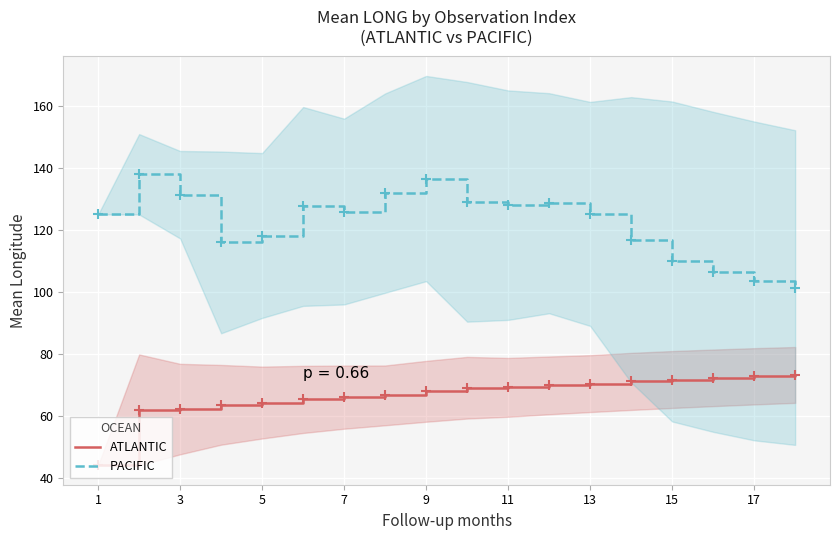

Is this an area chart (filled region under the line)?

No